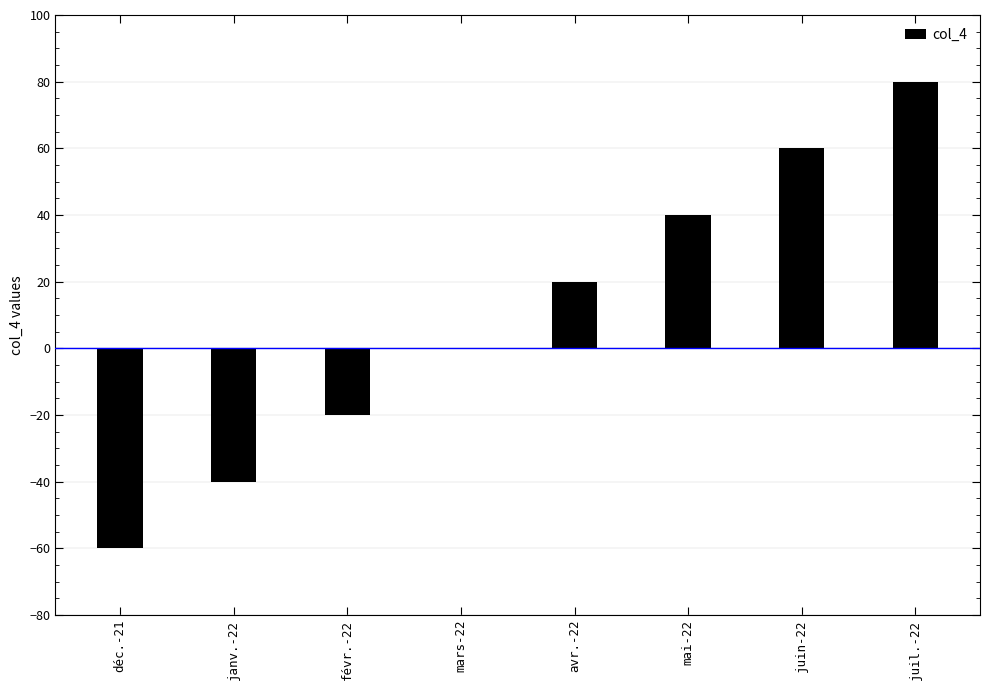

Is it true that the value at févr.-22 is -20?

True